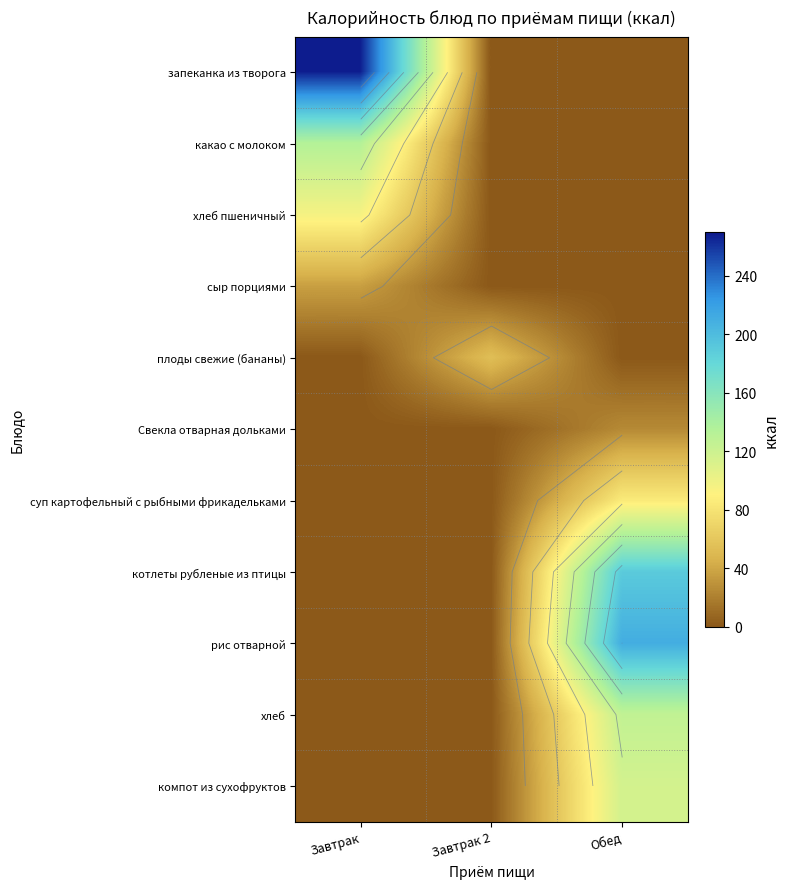

At Завтрак 2, list the series in order from smallest to largest.

запеканка из творога, какао с молоком, хлеб пшеничный, сыр порциями, Свекла отварная дольками, суп картофельный с рыбными фрикадельками, котлеты рубленые из птицы, рис отварной, хлеб, компот из сухофруктов, плоды свежие (бананы)